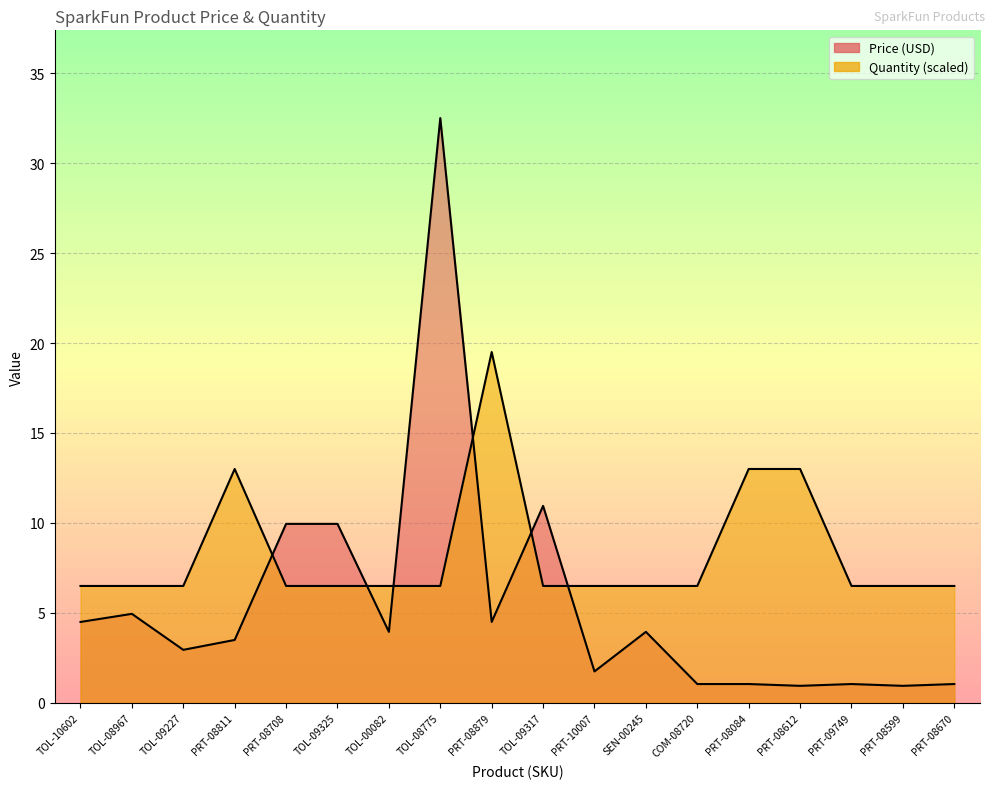

In Price (USD), how many points are higher than both neighbors (excluding endpoints)?

5